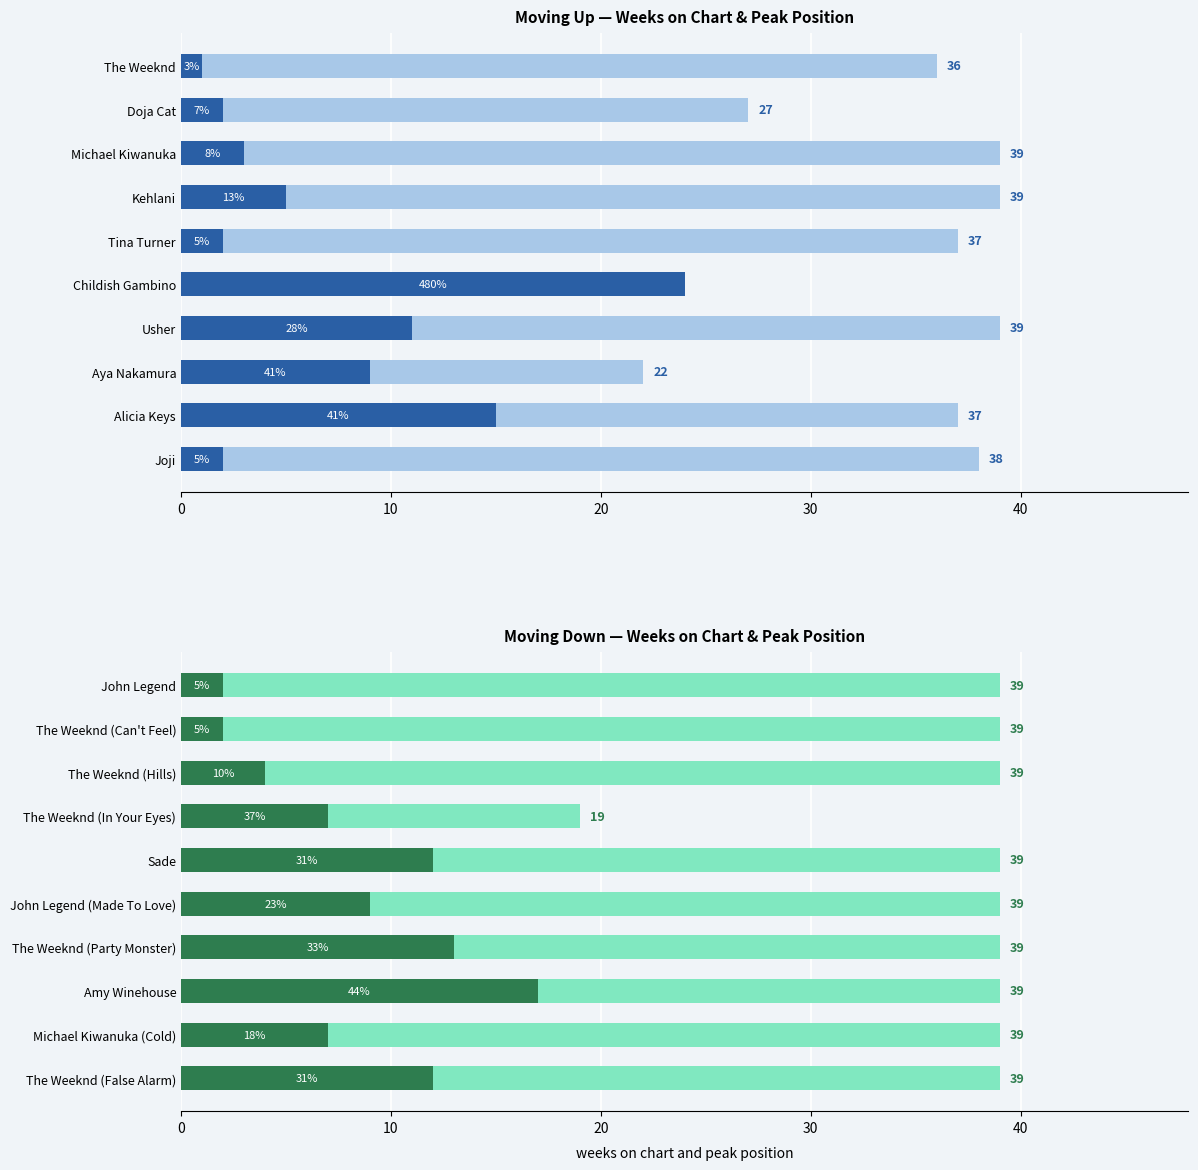

At how many categories does at least one series exceed 15?

10